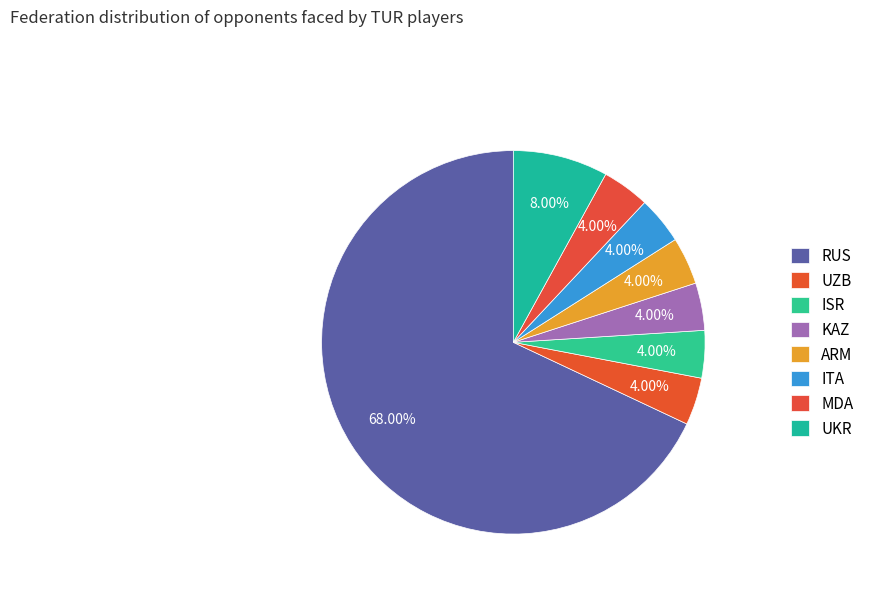

How many slices are in this pie chart?

8